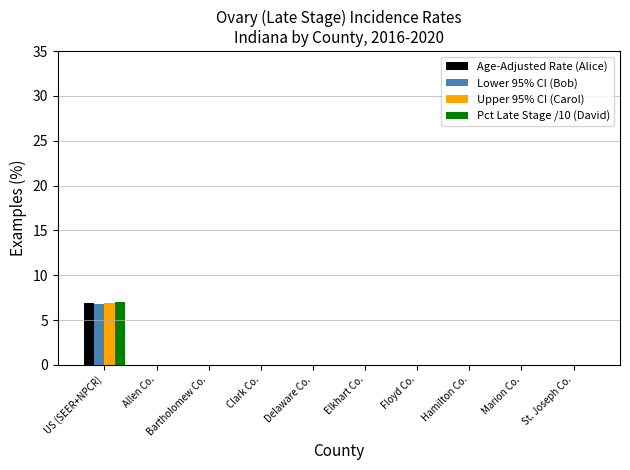

What is the total value across all series at US (SEER+NPCR)?

27.6